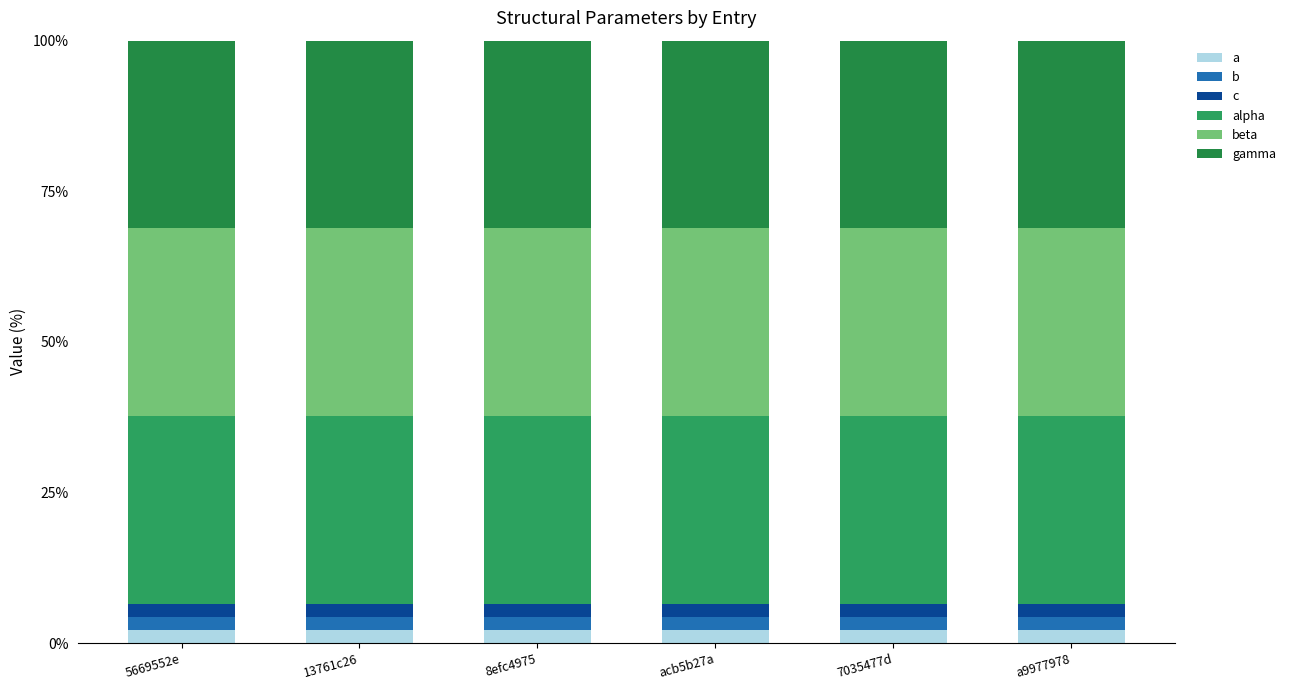

Count the a values in the range 2 to 3.

6